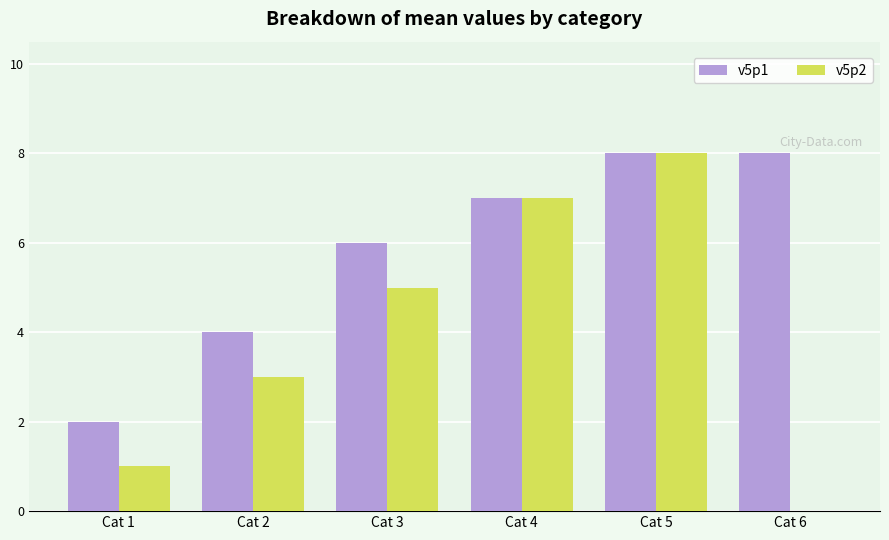

Between Cat 3 and Cat 5, which series saw the biggest shift?

v5p2